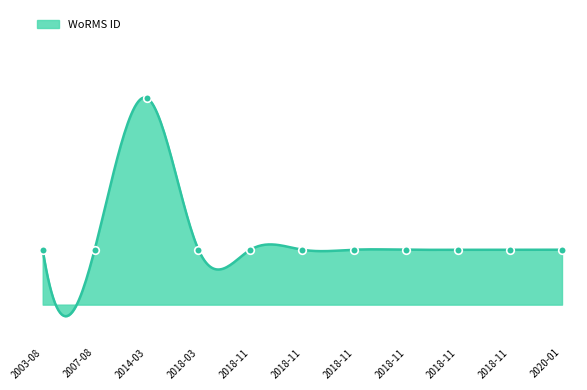

Which has a higher value, 2018-11 or 2018-03?

2018-11